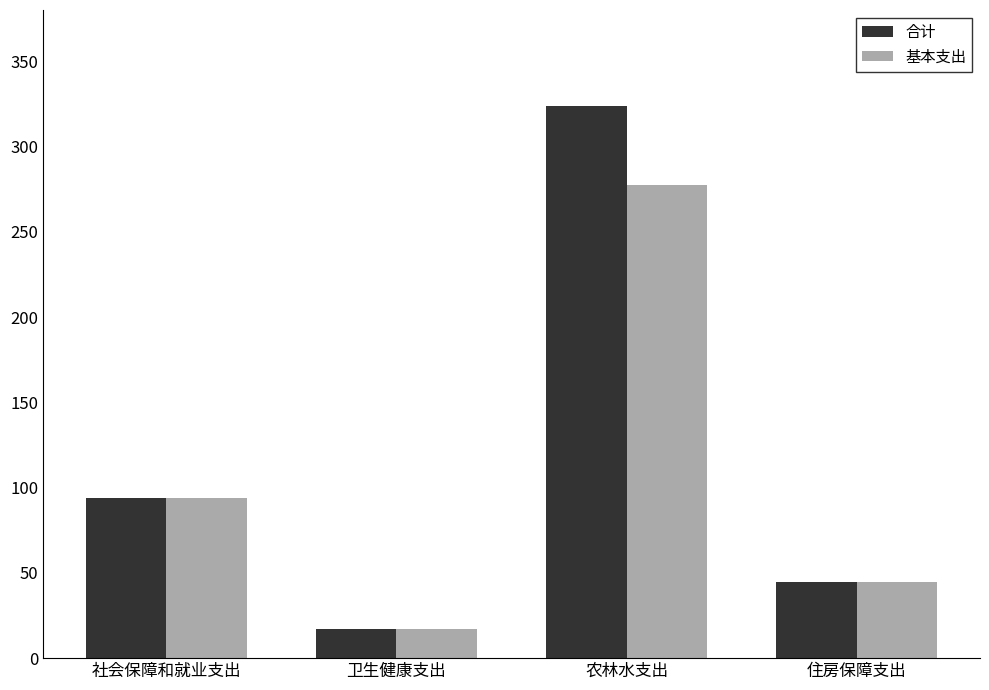

How many series are shown in this chart?

2